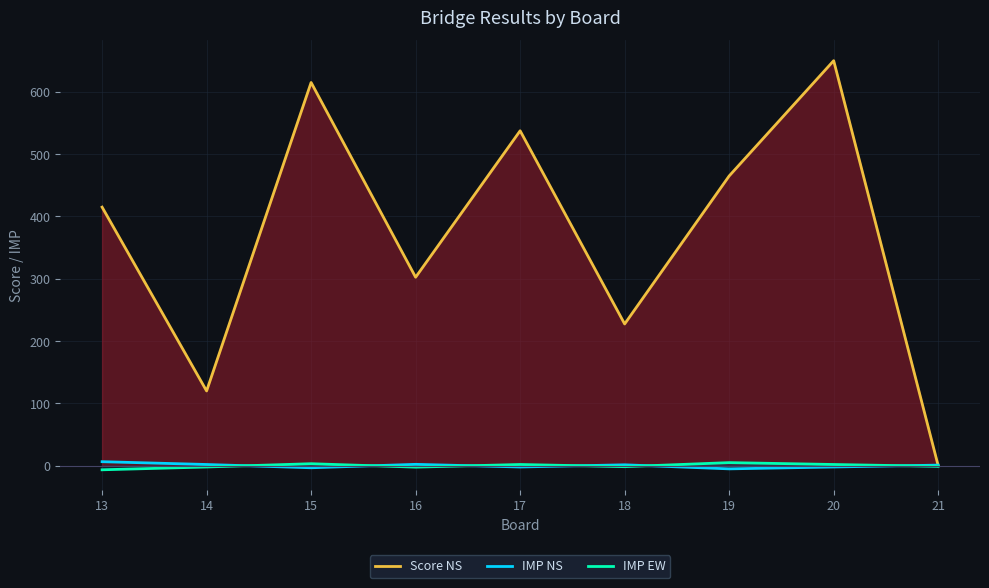

What is the maximum value shown in the chart?

650.0